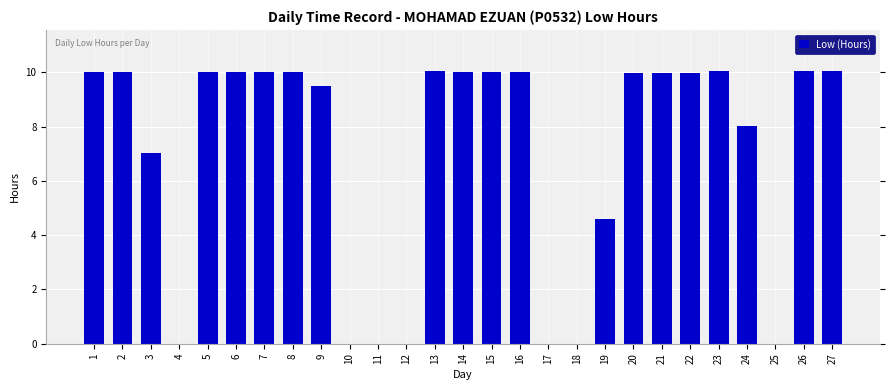

What is the maximum value shown in the chart?

10.1